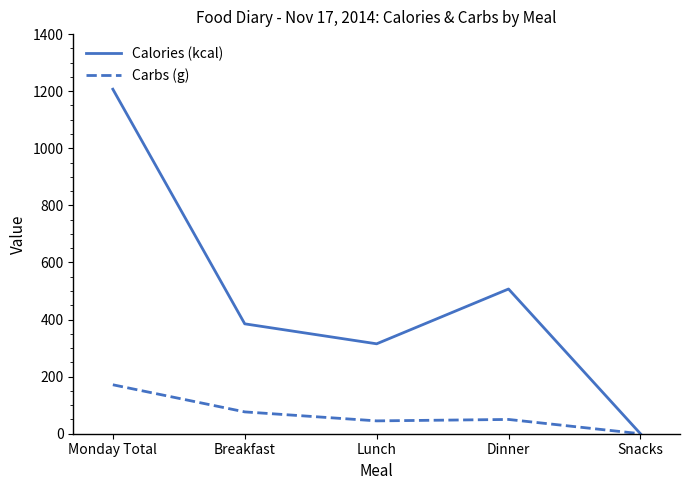

What is the total value across all series at Monday Total?

1378.5